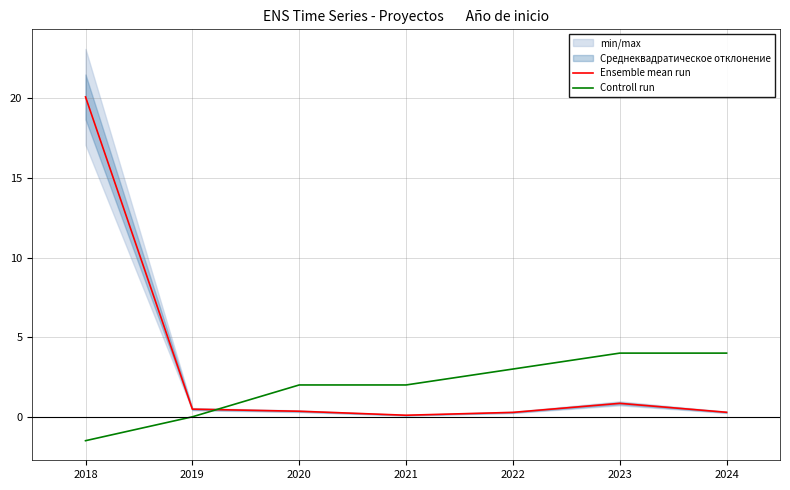

True or false: Controll run and Ensemble mean run intersect in this chart.

True